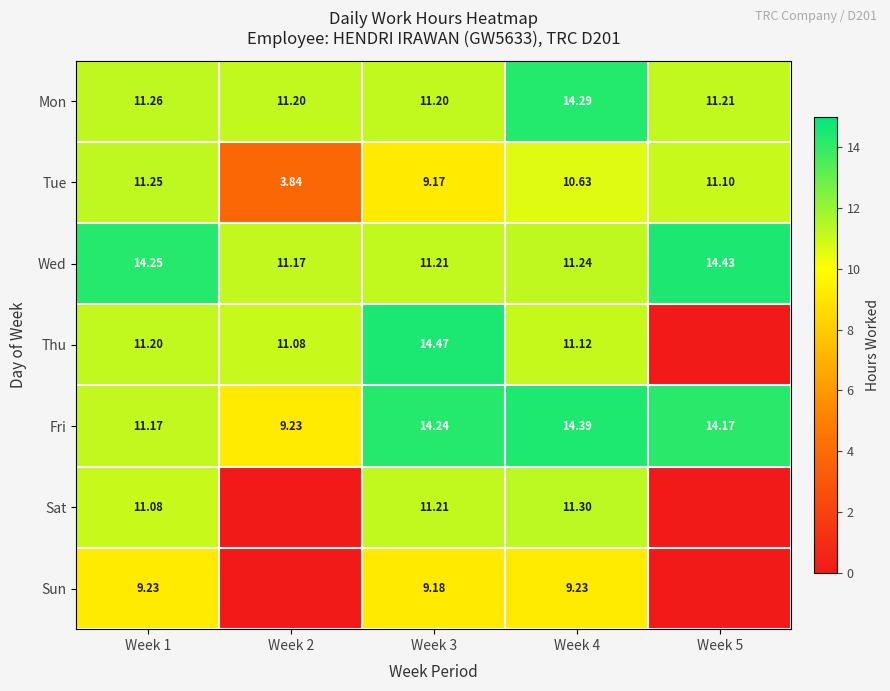

Rank the series at Week 4 from lowest to highest value.

Sun, Tue, Thu, Wed, Sat, Mon, Fri